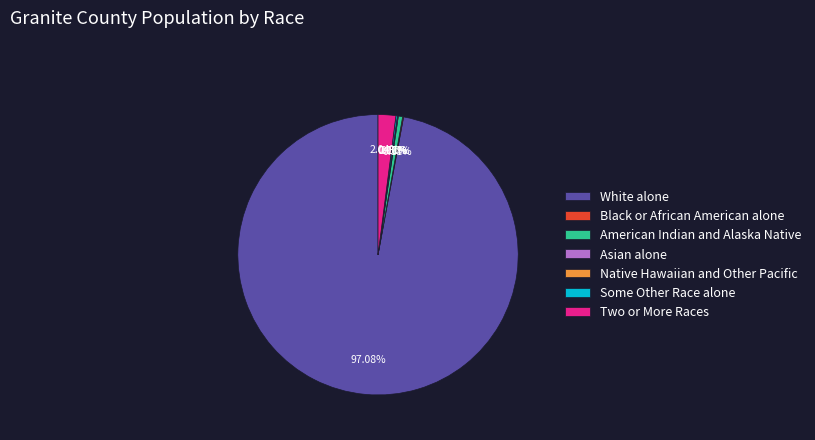

Which slice is the smallest?

Native Hawaiian and Other Pacific